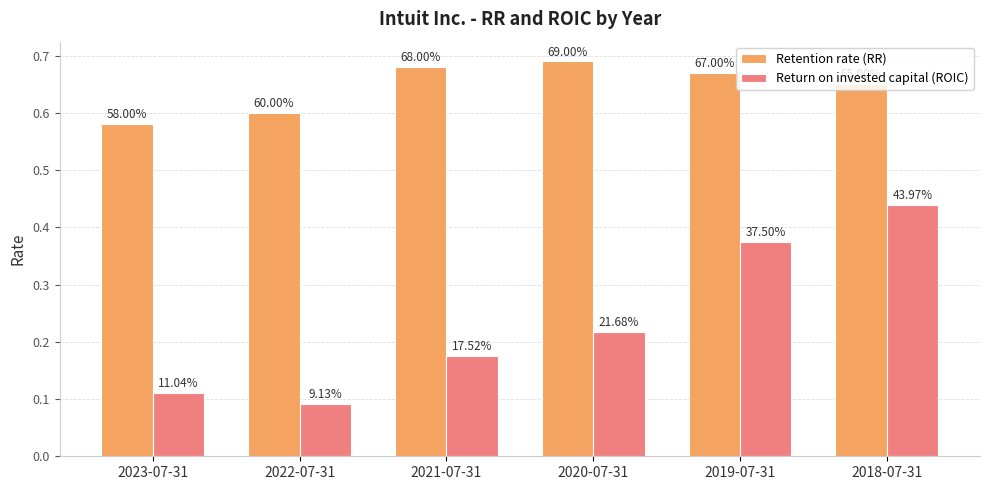

The Retention rate (RR) series shows 0.7 at 2019-07-31. True or false?

True